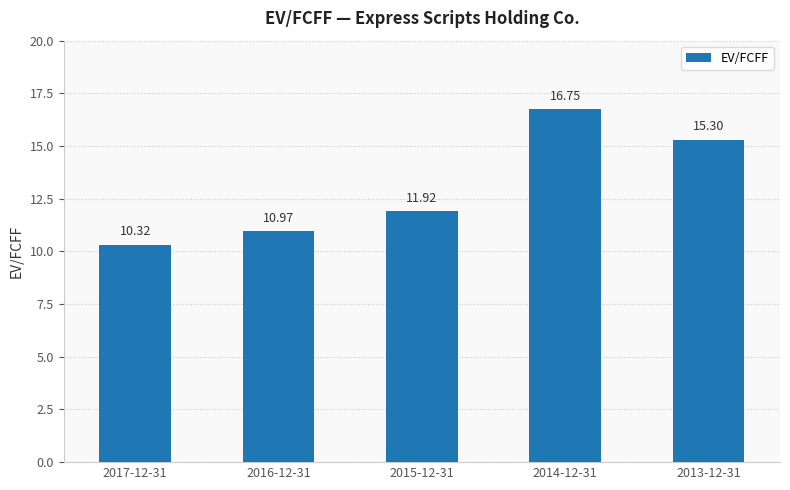

Reading left to right, transcribe all the data shown in this chart.

2017-12-31=10.3	2016-12-31=11.0	2015-12-31=11.9	2014-12-31=16.8	2013-12-31=15.3